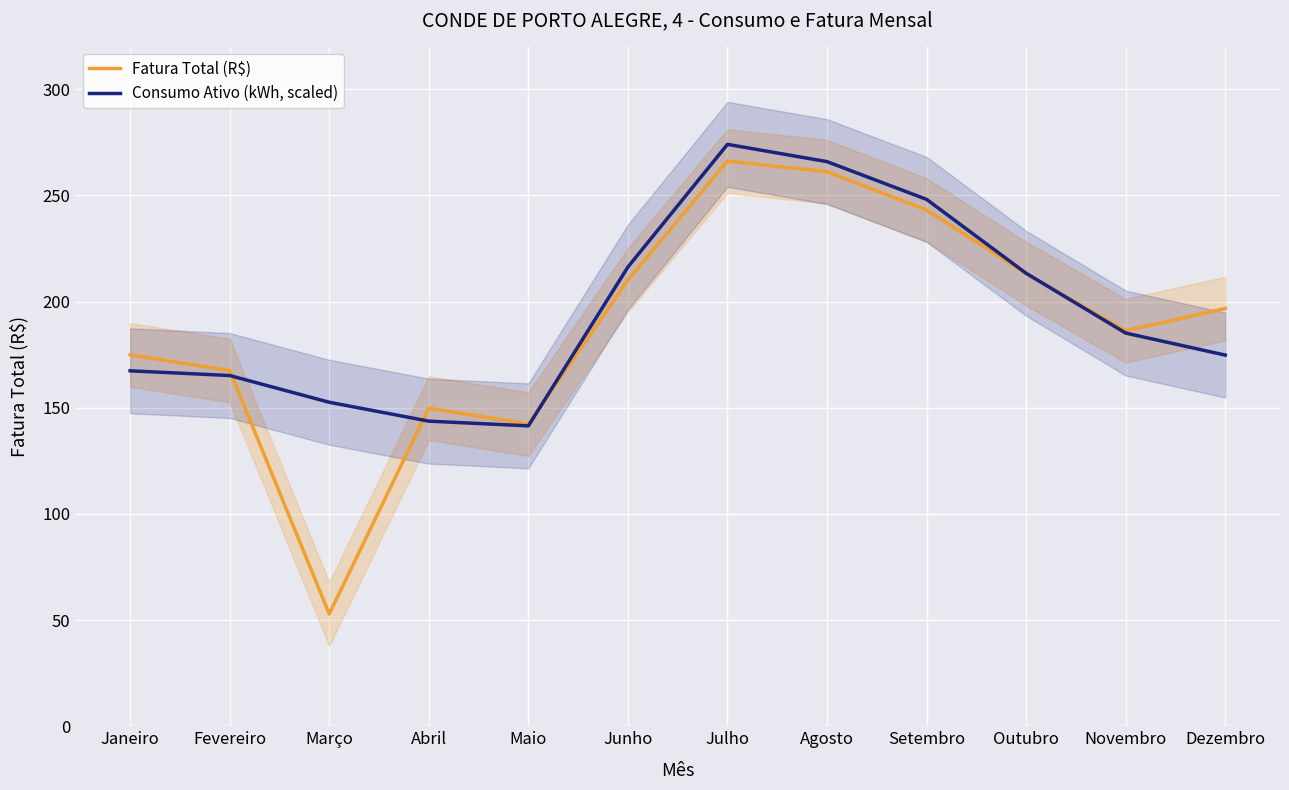

What is the label of the 11th point from the left?

Novembro